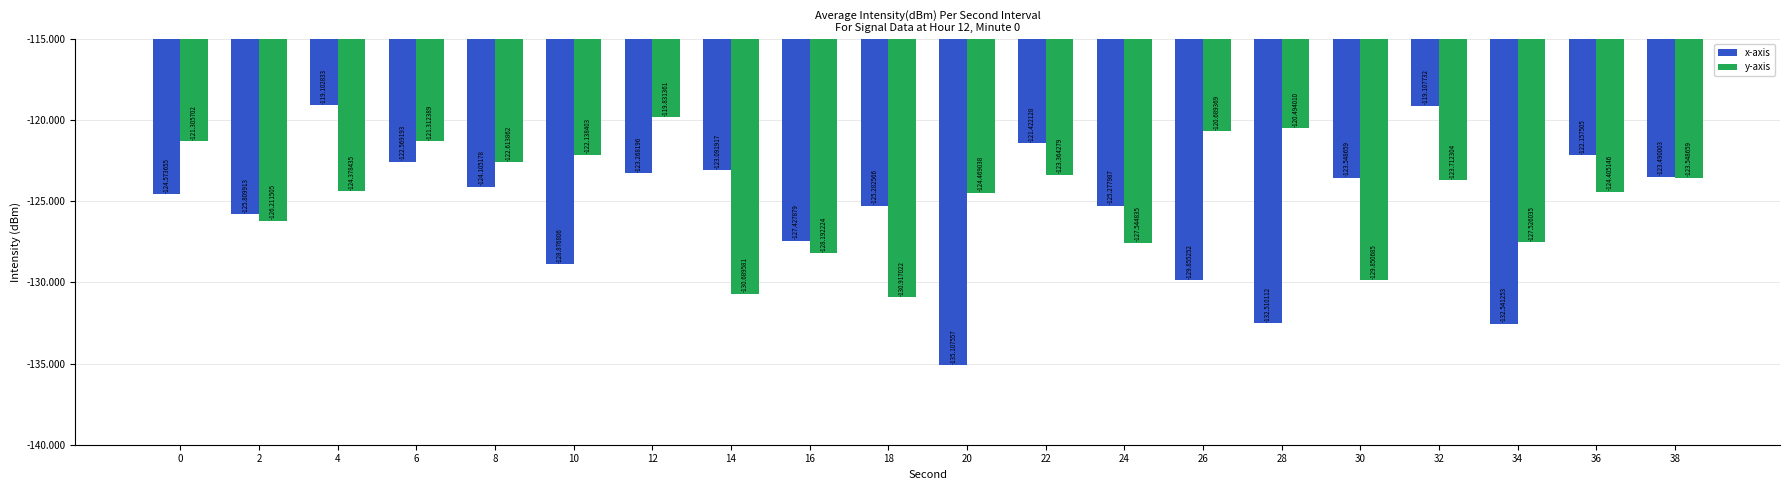

Reading left to right, list all the values displayed in this chart.

x-axis: -124.6	-125.8	-119.1	-122.6	-124.1	-128.9	-123.3	-123.1	-127.4	-125.3	-135.1	-121.4	-125.3	-129.9	-132.5	-123.5	-119.1	-132.5	-122.2	-123.5
y-axis: -121.3	-126.2	-124.4	-121.3	-122.6	-122.1	-119.8	-130.7	-128.2	-130.9	-124.5	-123.4	-127.5	-120.7	-120.5	-129.9	-123.7	-127.5	-124.4	-123.5